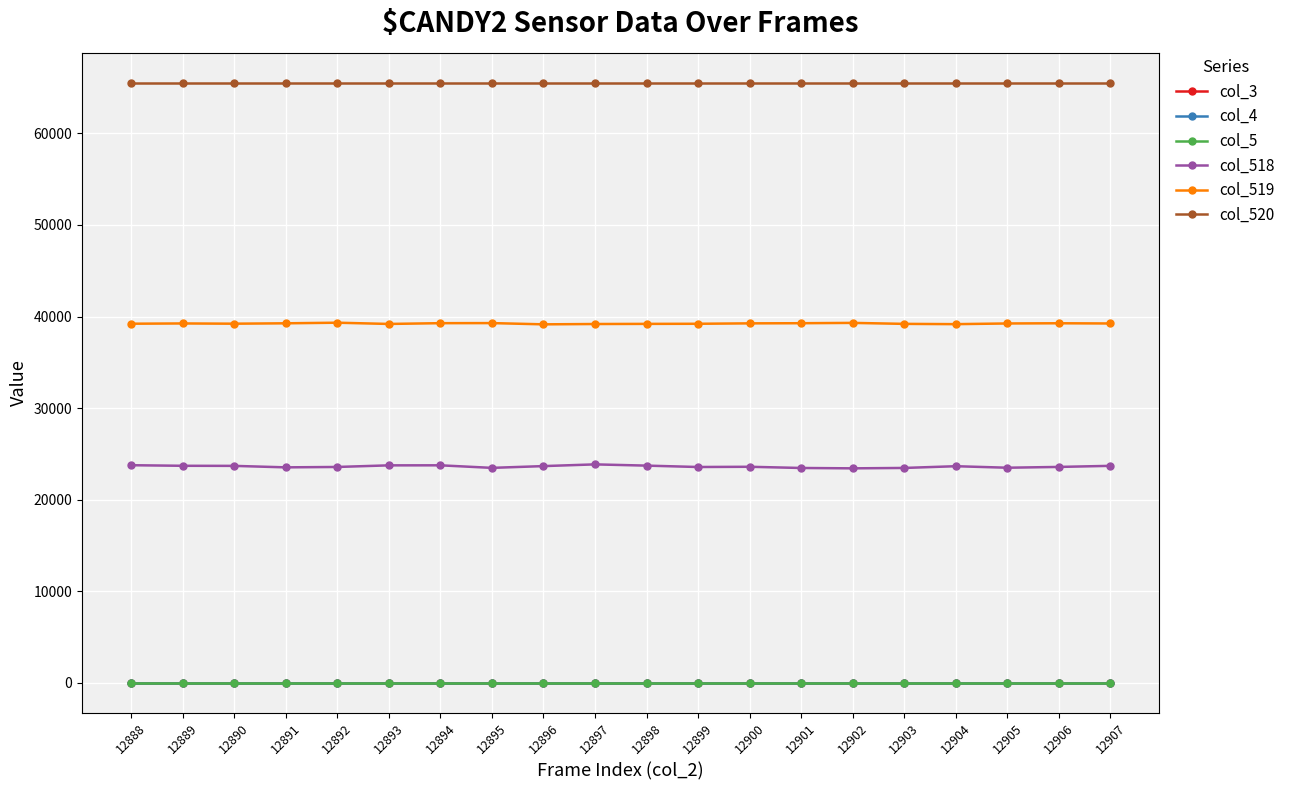

At which label does col_518 first exceed 23643?

12888